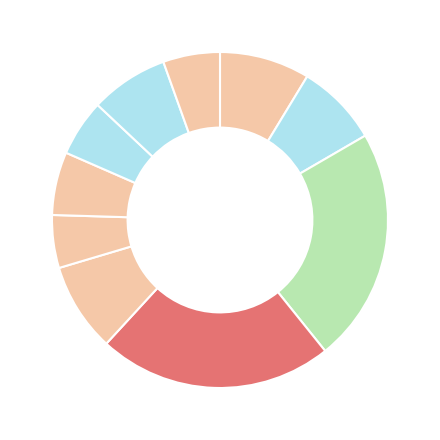

Does დიმიტრი ხახულის ძე ჟვანია represent more than half of the total?

No